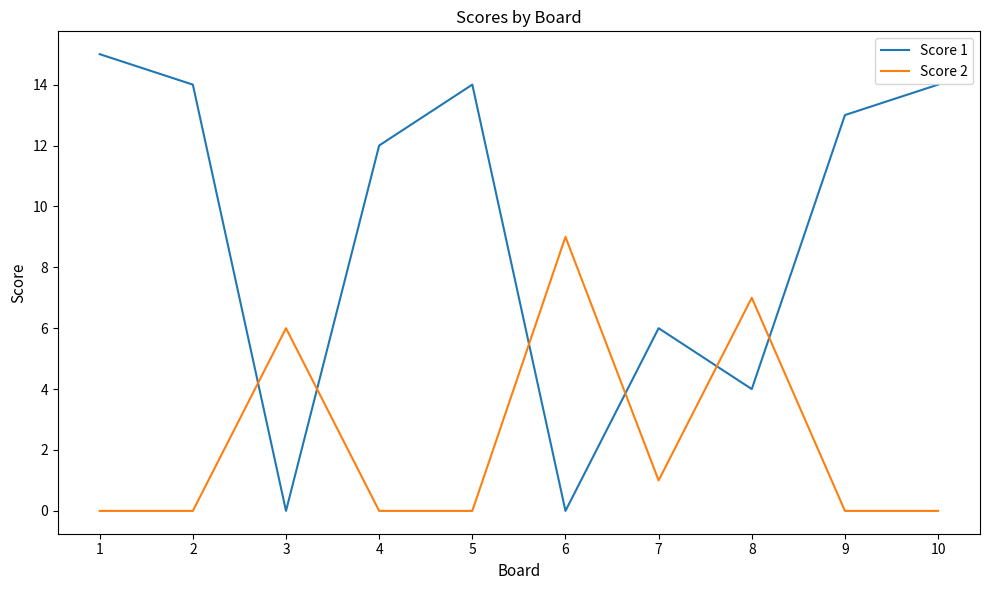

What is the sum of the Score 2 values at 7 and 1?

1